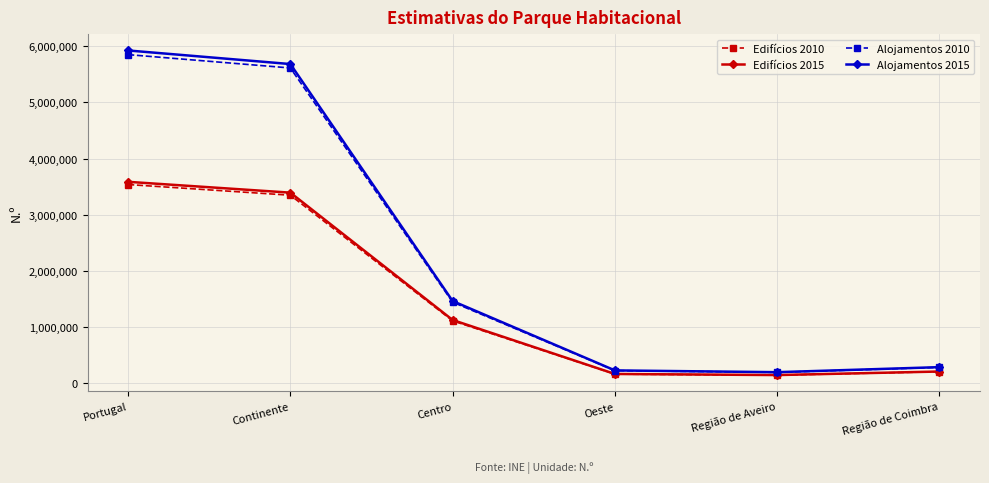

In Edifícios 2010, how many points are lower than both neighbors (excluding endpoints)?

1